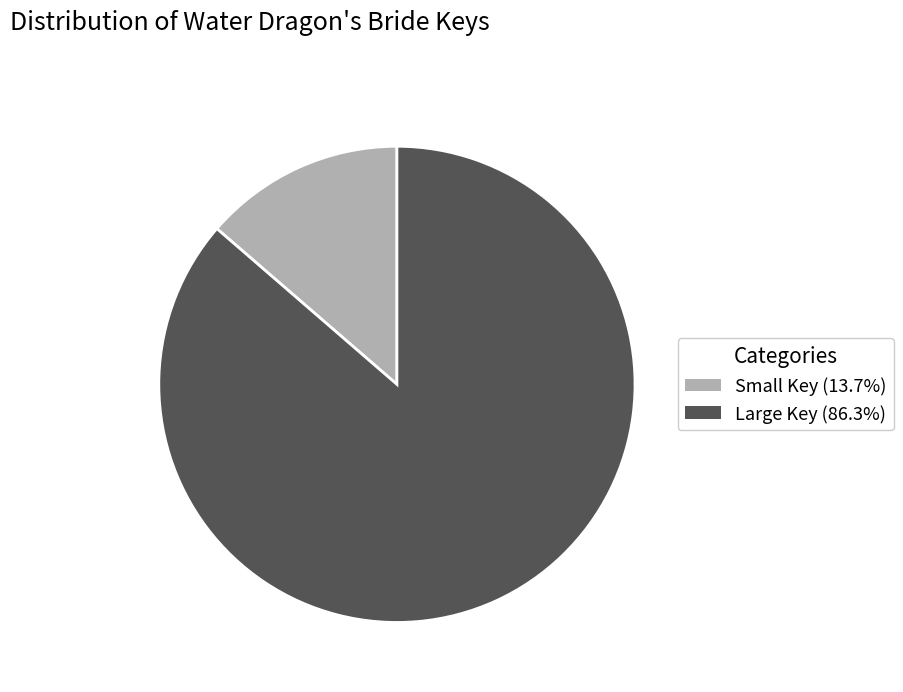

Does Small Key (13.7%) represent more than half of the total?

No